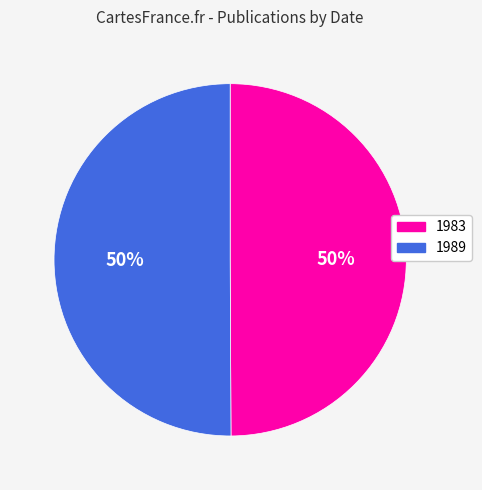

The 1989 slice represents 50% of the pie. True or false?

True